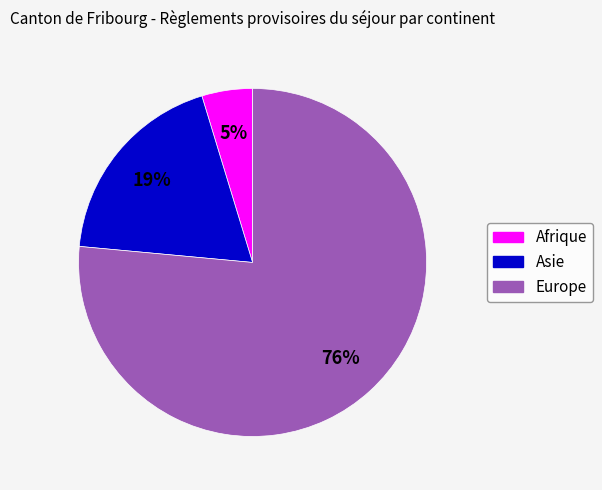

Which slice is the smallest?

Afrique